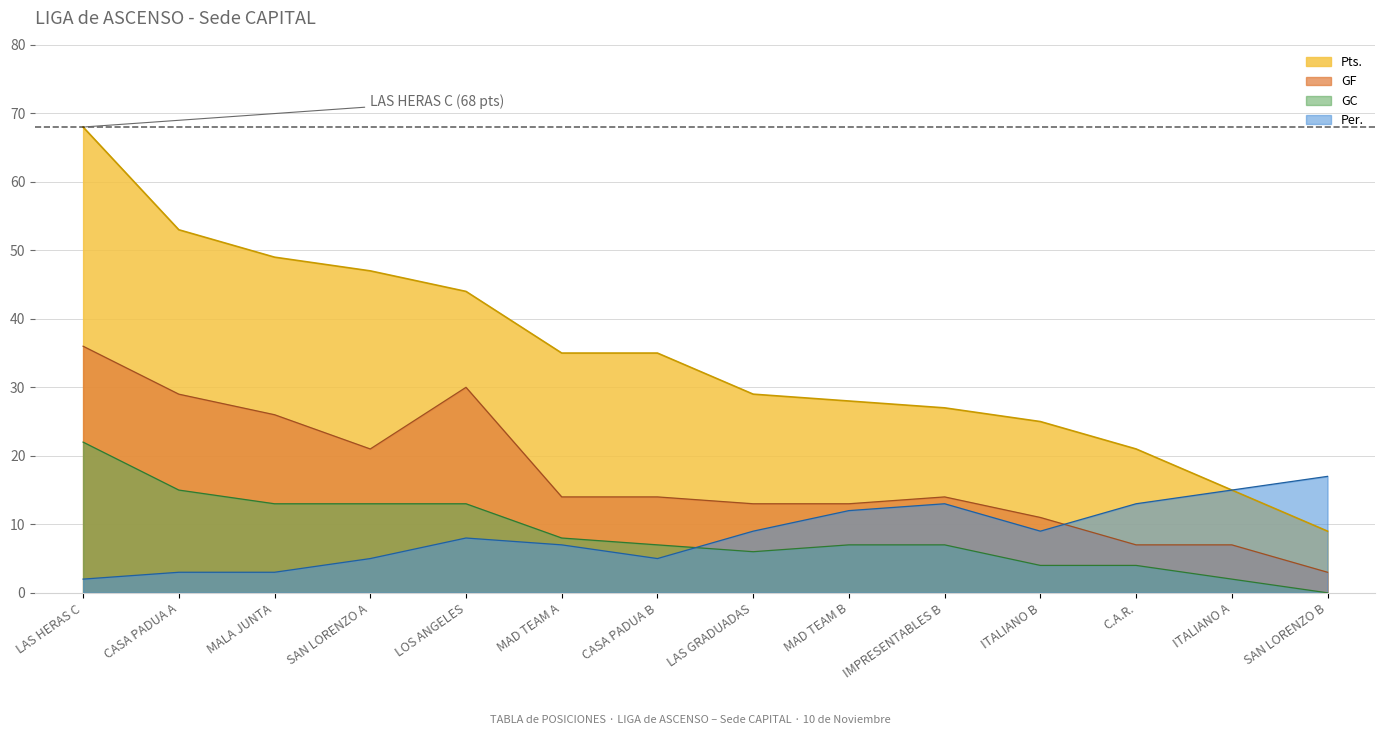

True or false: GC has a value of 6 at LAS GRADUADAS.

True